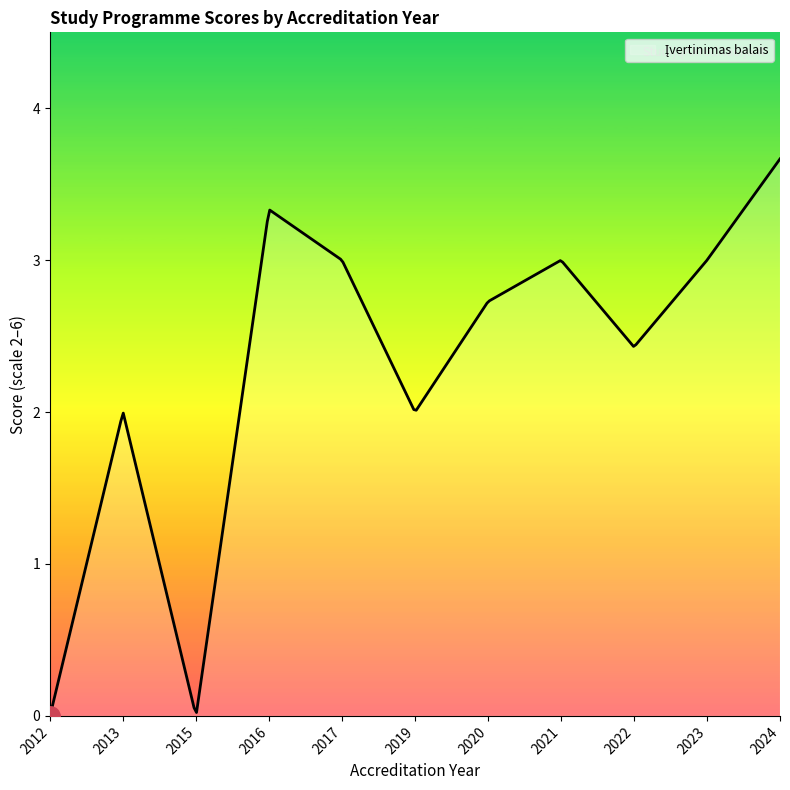

What is the difference between the maximum and minimum values?

3.7